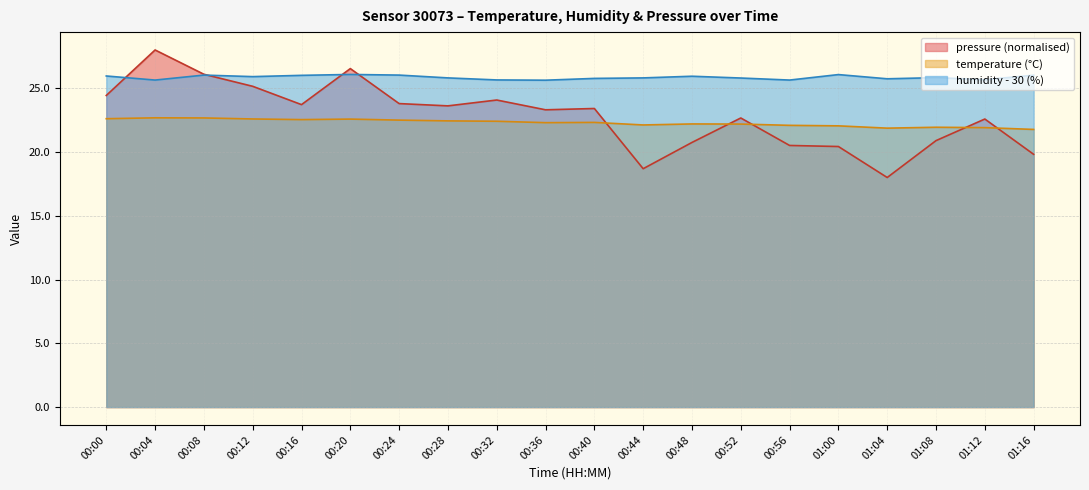

True or false: humidity and temperature cross at least once.

False